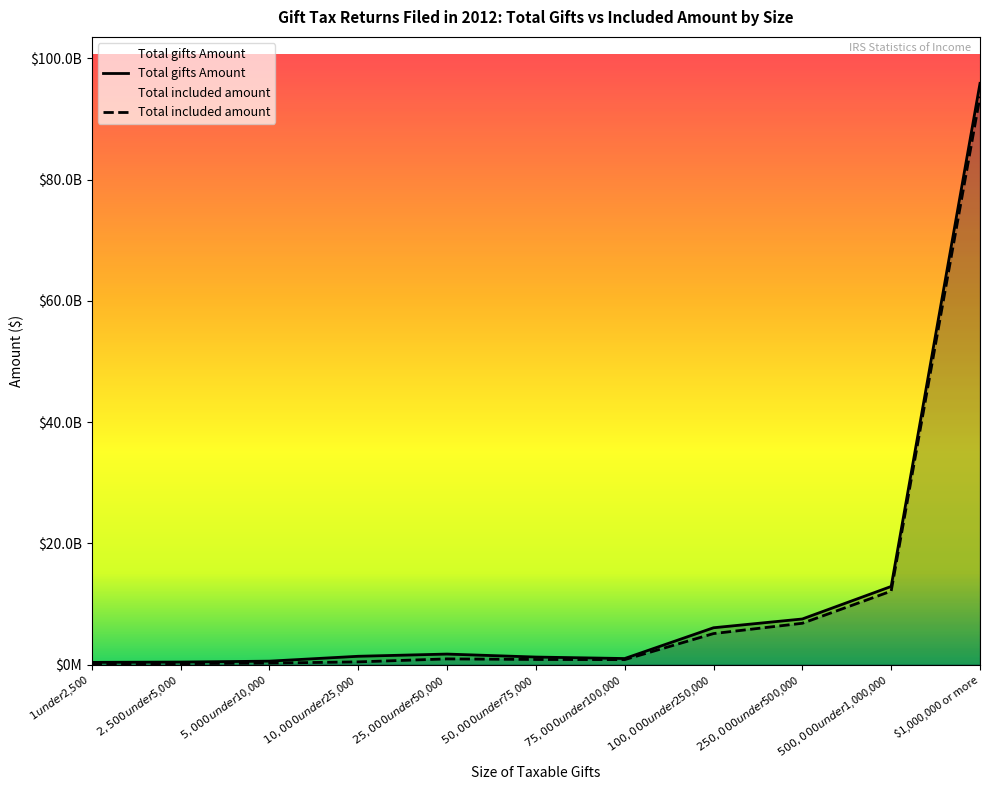

The Total gifts Amount series shows 621400056 at $1 under $2,500. True or false?

False